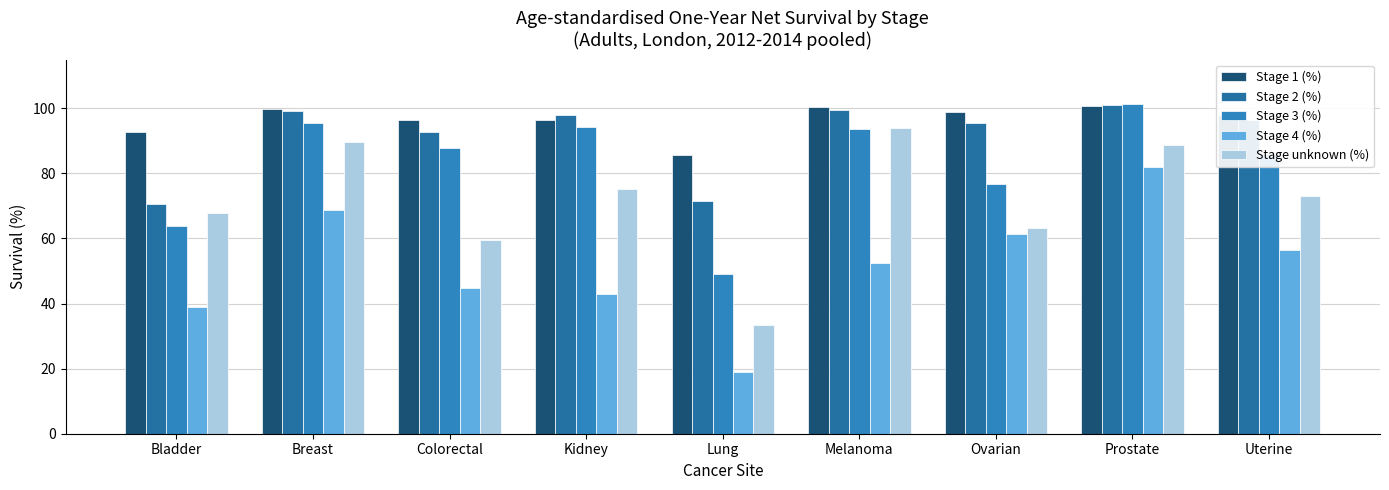

At which category is the sum across all series the highest?

Prostate